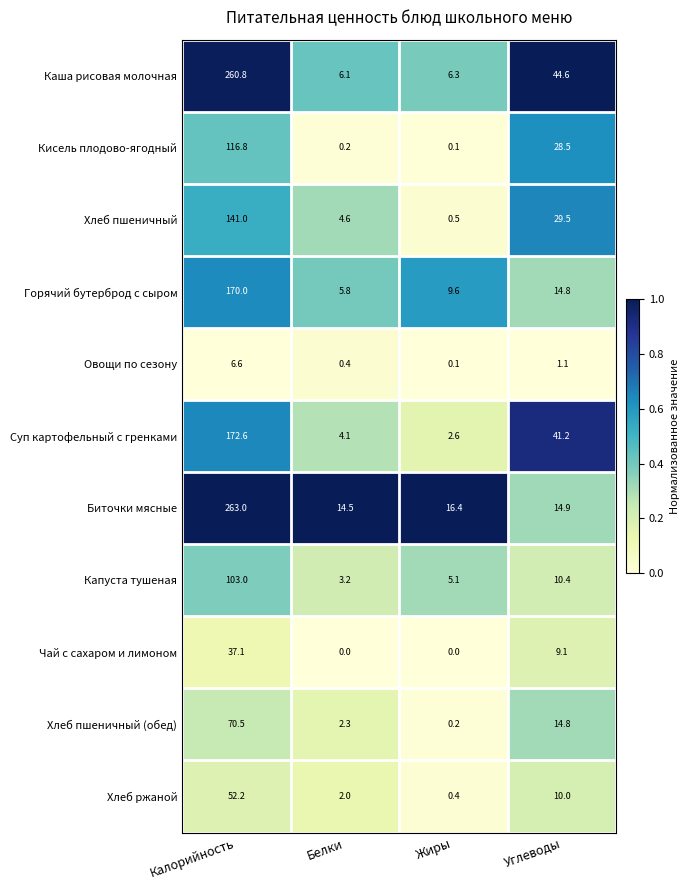

What is the average value of the Суп картофельный с гренками series?

55.1